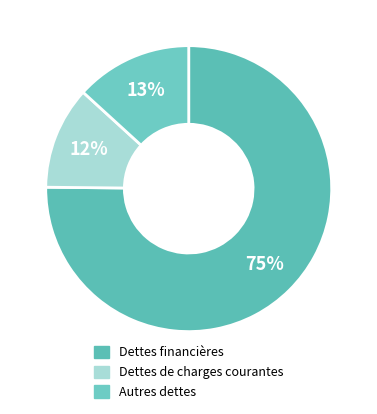

The Dettes de charges courantes slice represents 12% of the pie. True or false?

True